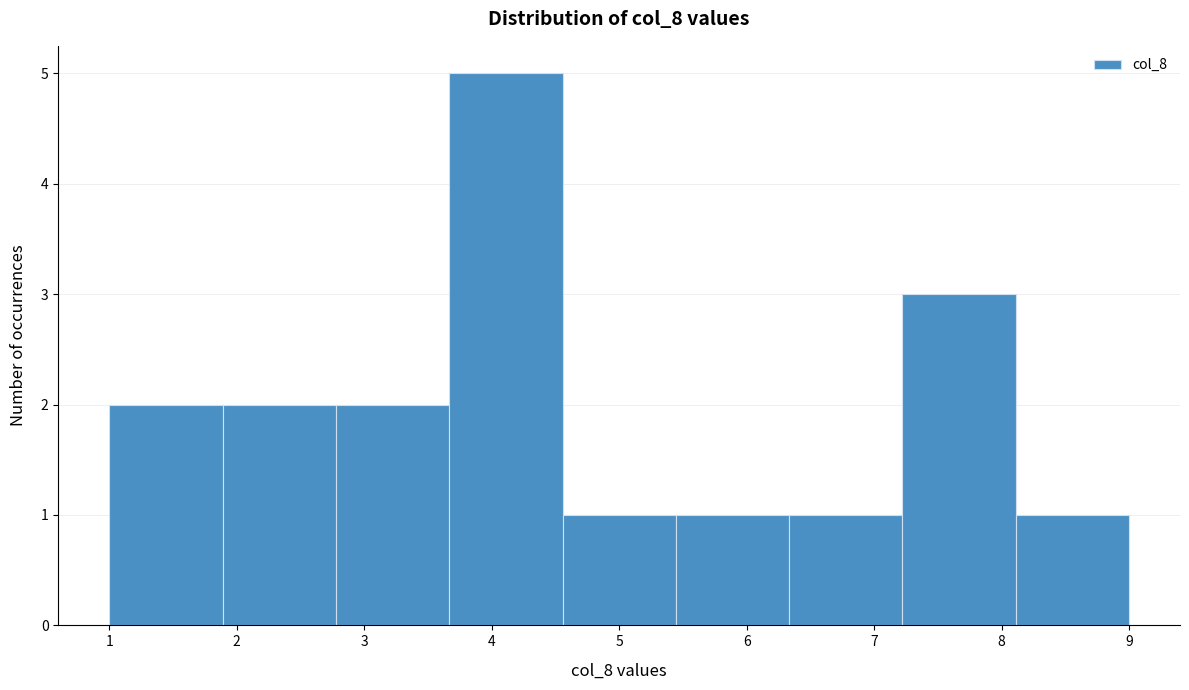

Reading left to right, list every bar in this chart as the range it spans on the x-axis followed by its height. Neither the bar edges nor the heights are printed on the chart, so give them approximately, as read against the axes.

1.0 to 1.9: 2
1.9 to 2.8: 2
2.8 to 3.7: 2
3.7 to 4.6: 5
4.6 to 5.4: 1
5.4 to 6.3: 1
6.3 to 7.2: 1
7.2 to 8.1: 3
8.1 to 9.0: 1